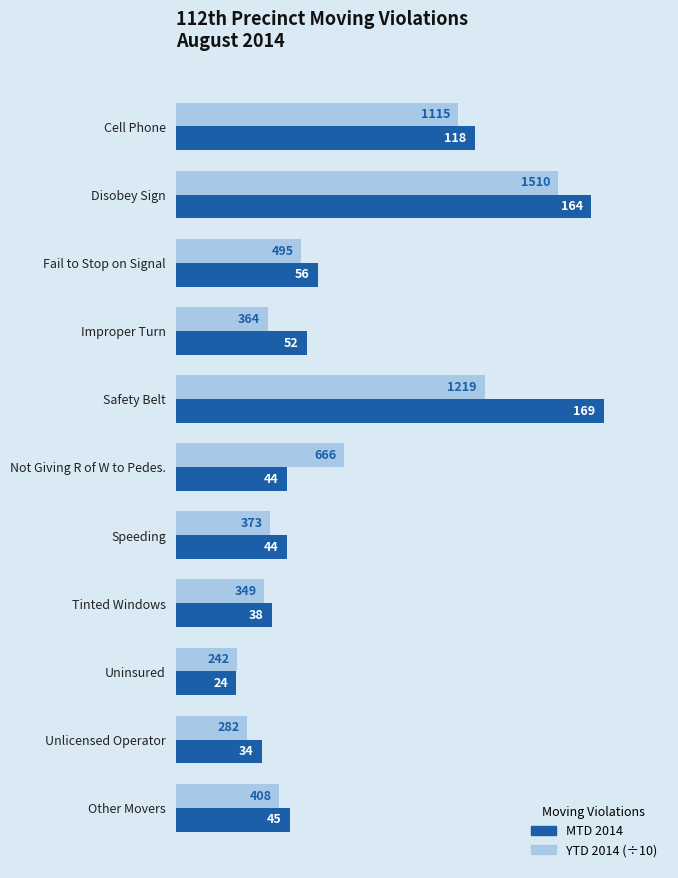

How many data points in MTD 2014 are less than 45?

5